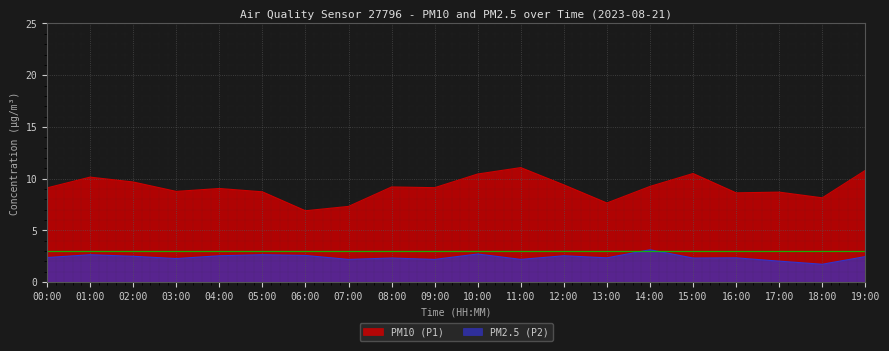

What is the value of the PM10 (P1) point at the 18th from the left?

8.7